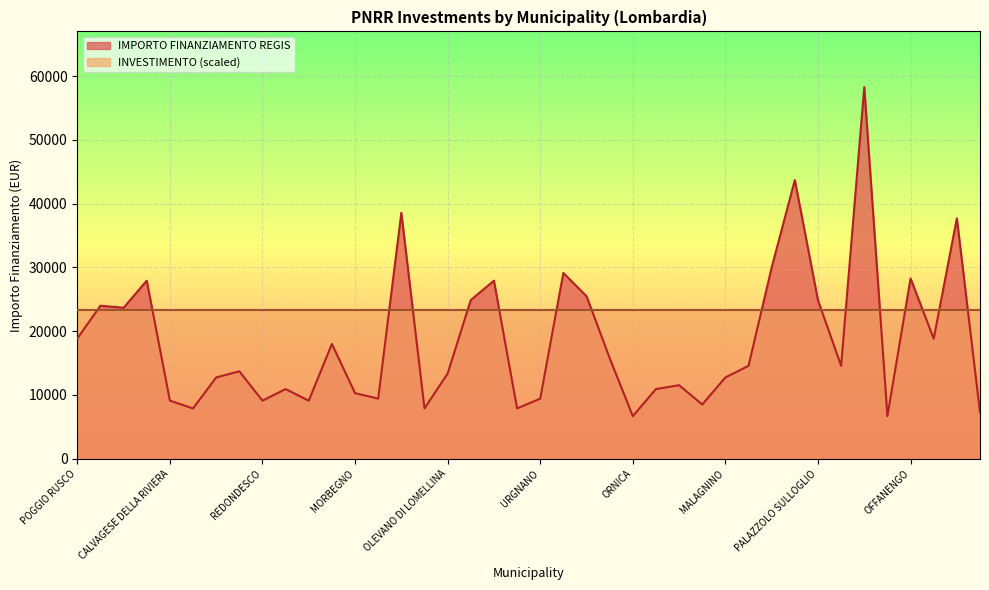

Reading right to left, extract all data points from this chart.

7284	37708	18817	28281	6677	58272	14568	24853	43707	29995	14568	12747	8498	11533	10926	6677	15782	25494	29136	9427	7891	27922	24887	13354	7891	38565	9427	10284	17997	9105	10926	9105	13712	12747	7891	9105	27922	23673	23996	18854